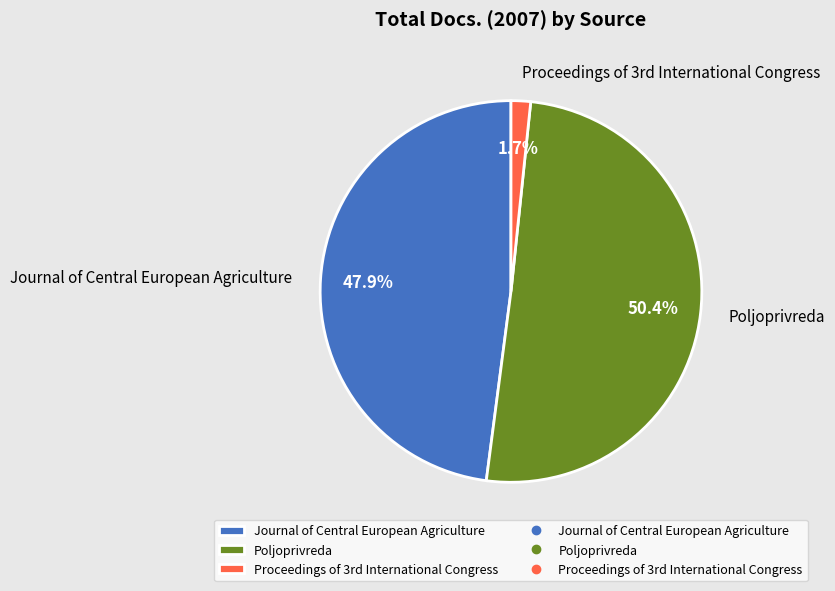

How much of the chart is everything except Journal of Central European Agriculture?

52.1%